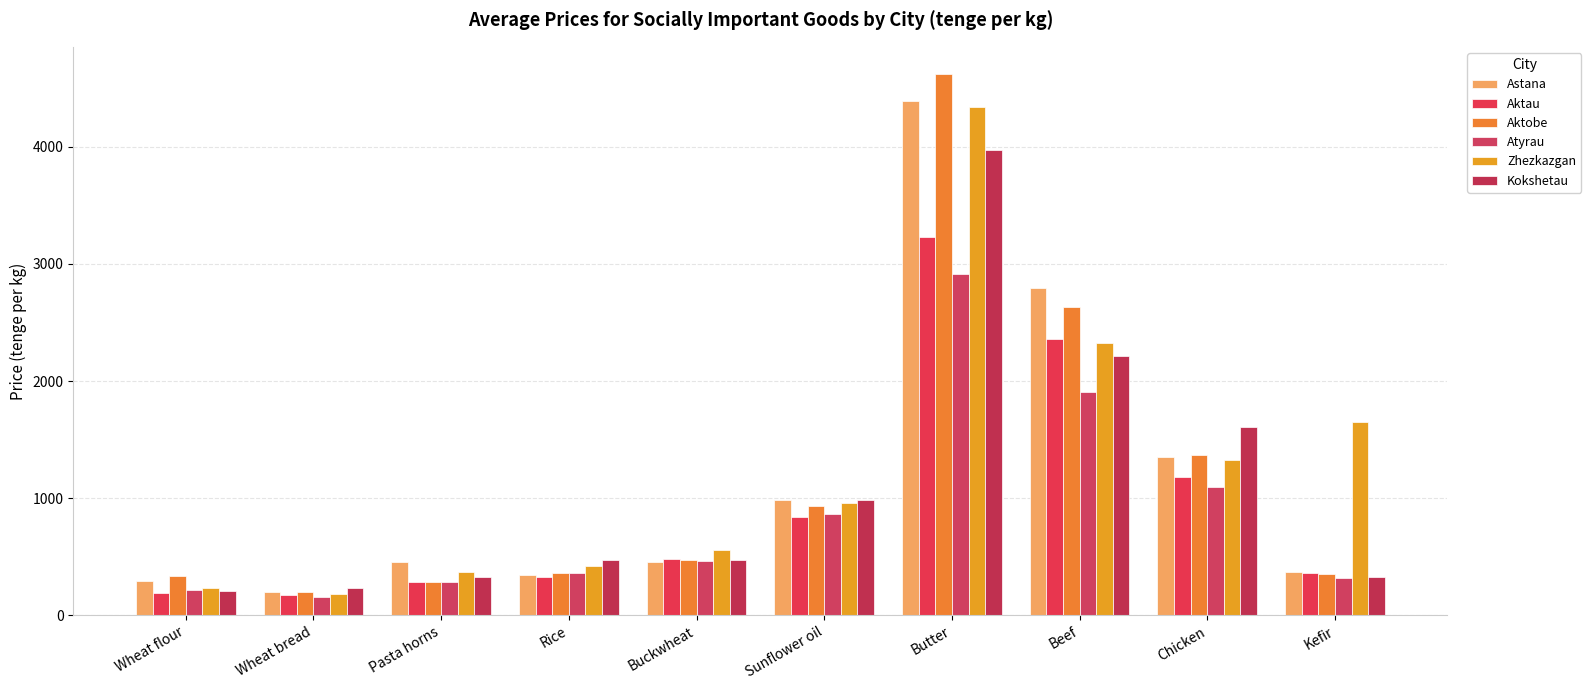

What is the label of the 4th bar from the left?

Rice